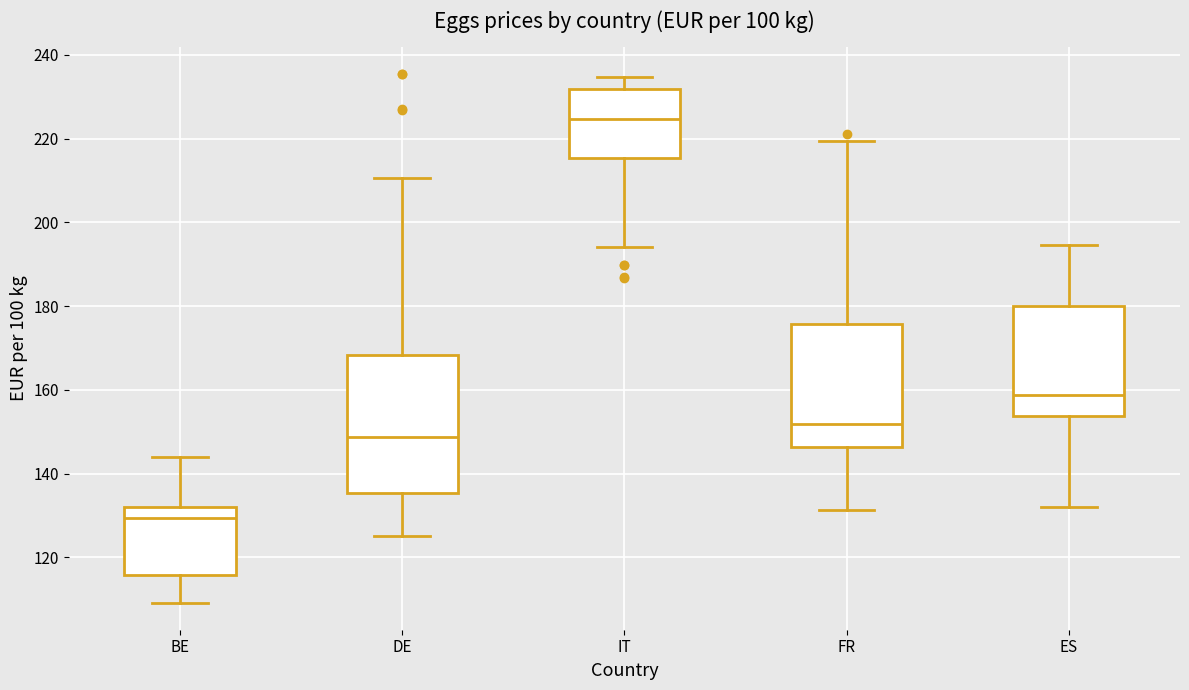

Which box is the tallest, from its lower edge to its upper edge?

DE